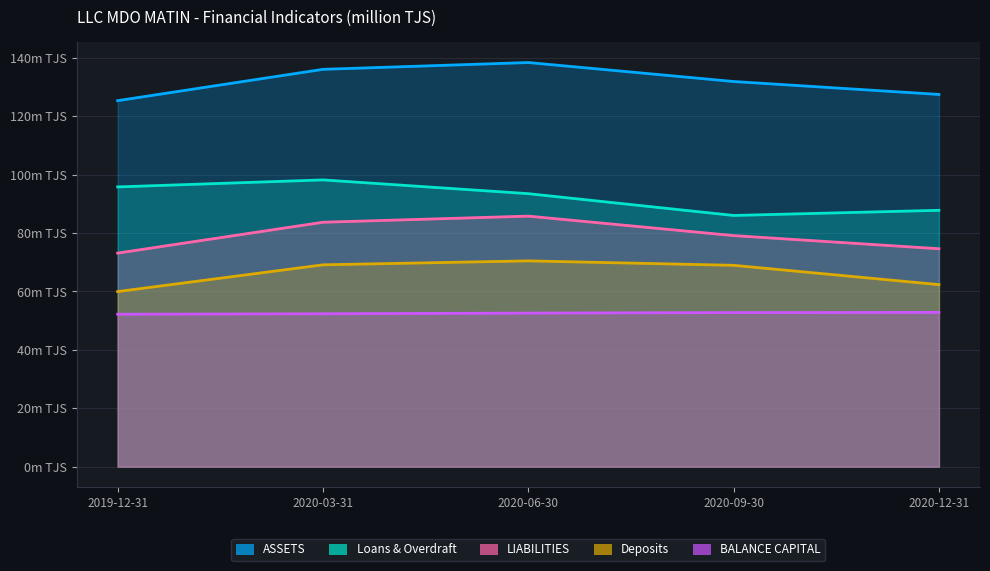

At which label is Deposits closest to 65?

2020-12-31